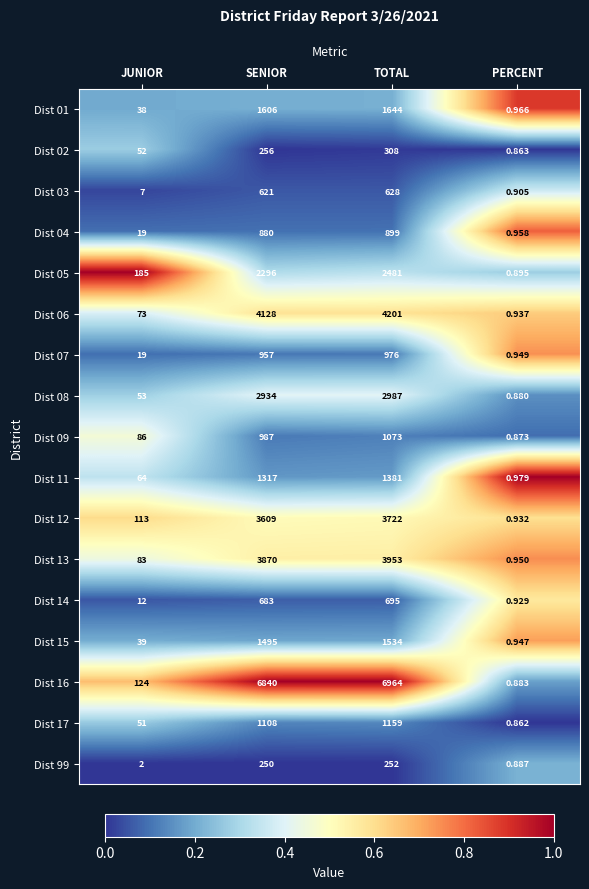

Rank the series by their maximum value, from lowest to highest.

Dist 99, Dist 02, Dist 03, Dist 14, Dist 04, Dist 07, Dist 09, Dist 17, Dist 11, Dist 15, Dist 01, Dist 05, Dist 08, Dist 12, Dist 13, Dist 06, Dist 16